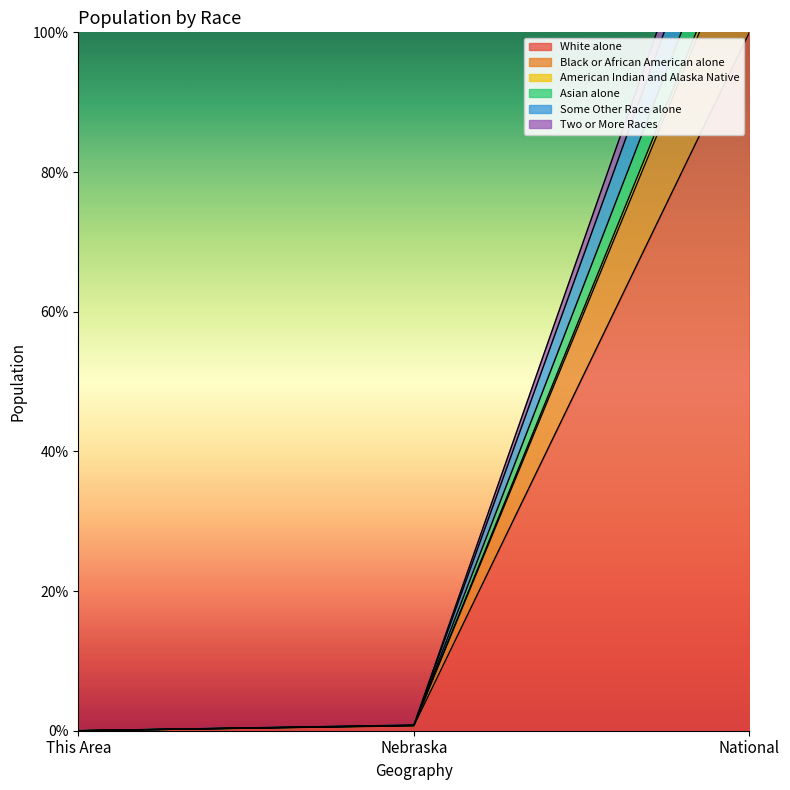

Is it true that White alone equals 100.0 at National?

True